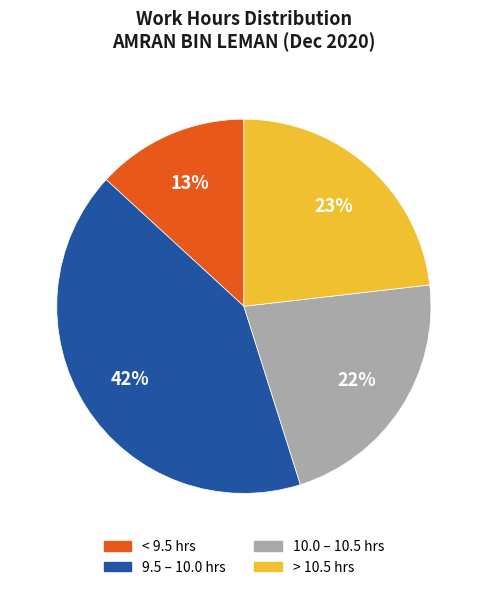

To the nearest percent, what is the difference between the largest and smallest slice percentages?

29%